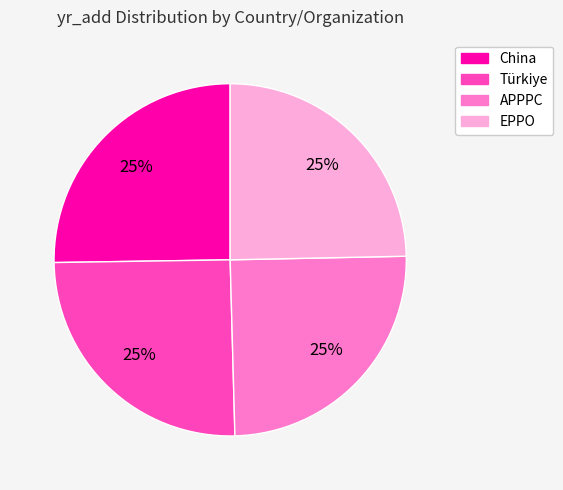

What percentage is the EPPO slice, to the nearest percent?

25%